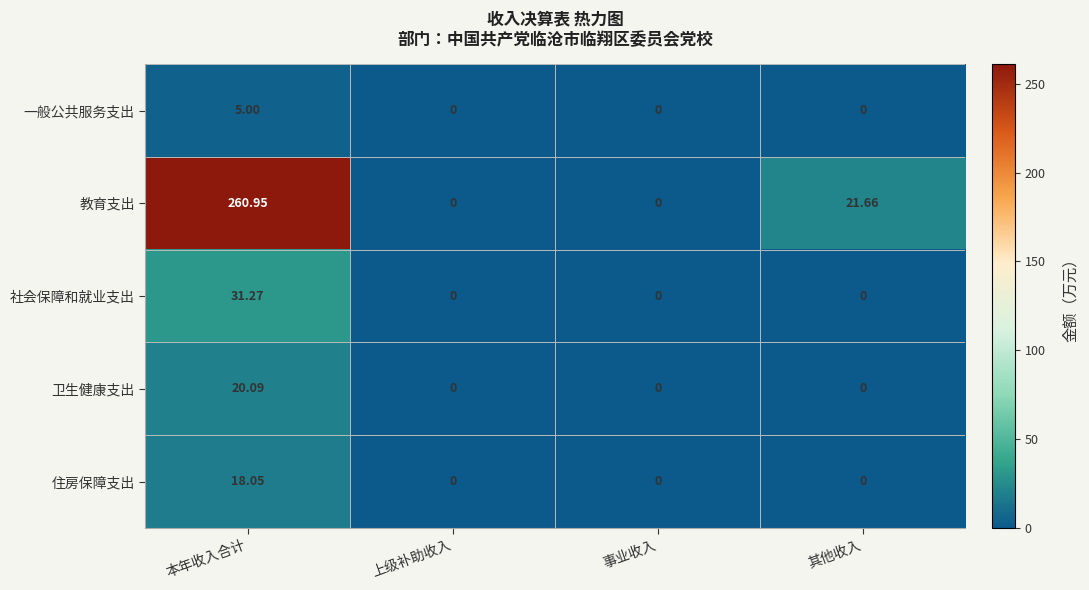

Which series has the largest total across all categories?

教育支出